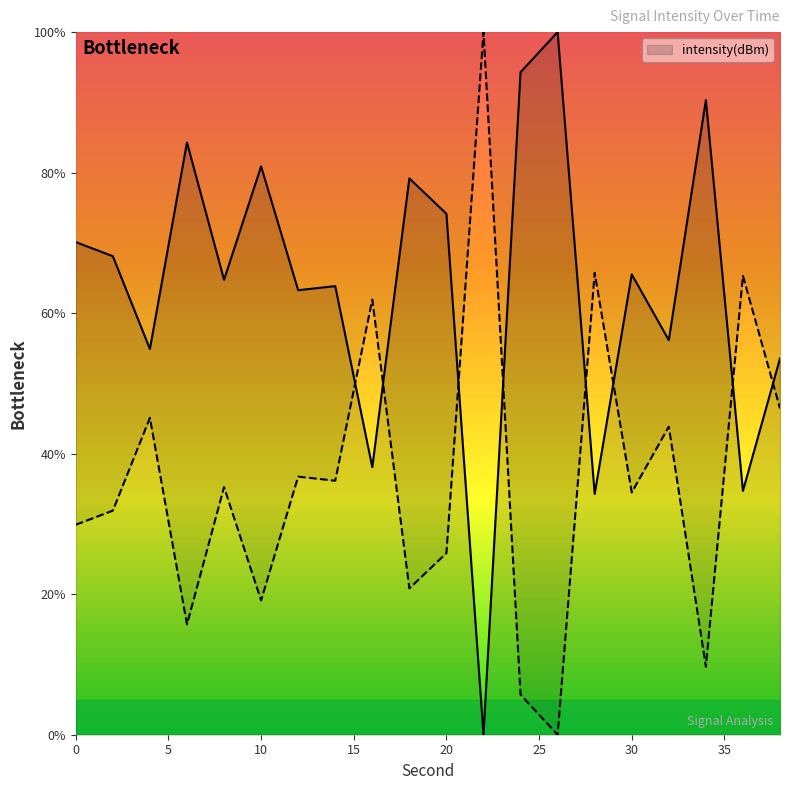

What is the change in value from 8 to 16?

-26.7